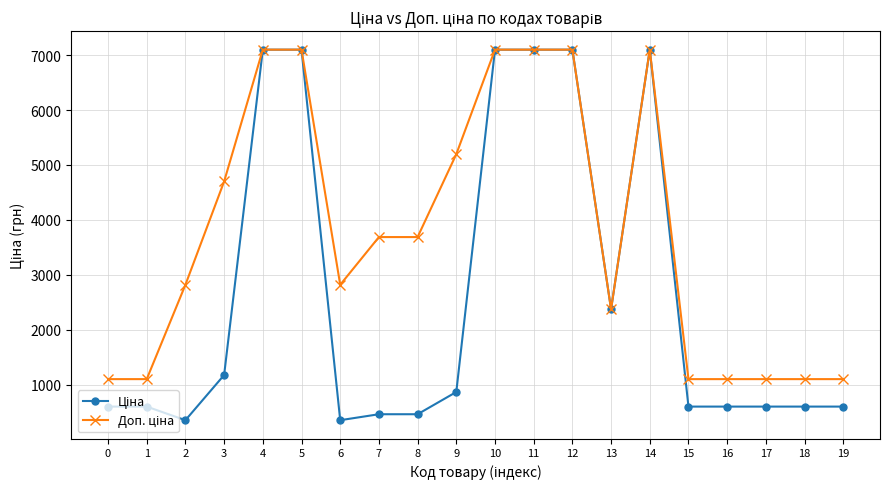

At how many categories does at least one series exceed 2062?

13